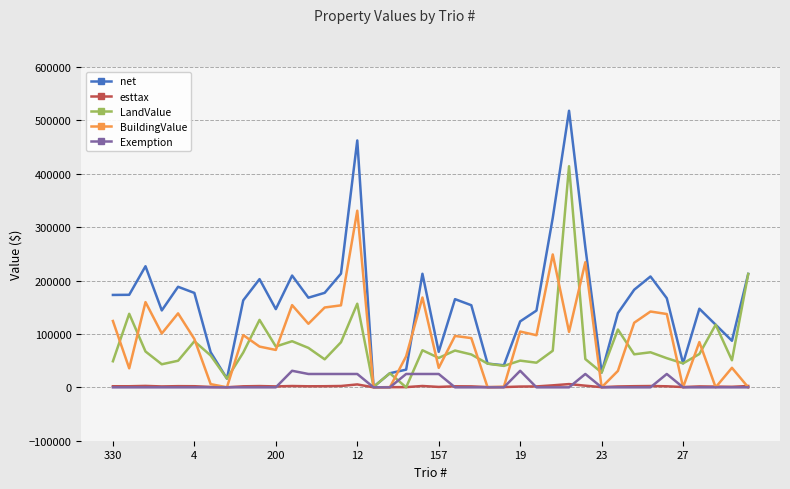

Which series has the widest spread of values?

net